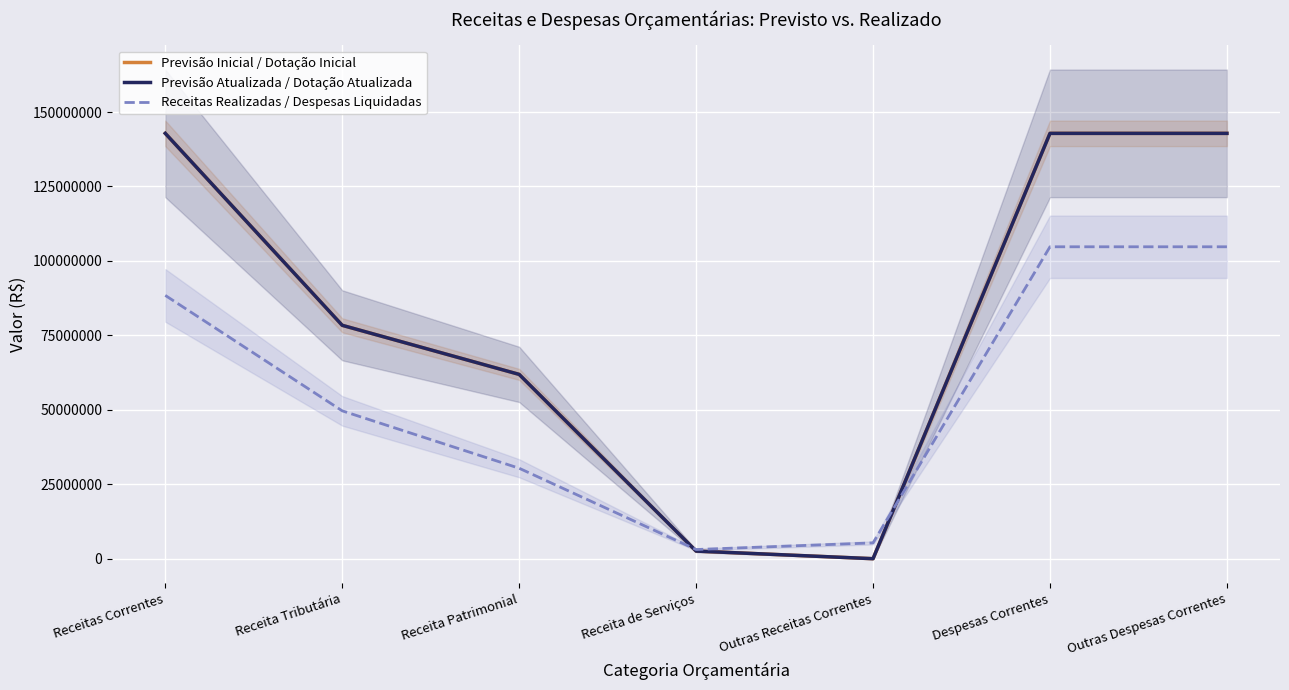

Which series changed the most between Receita Patrimonial and Despesas Correntes?

Previsão Inicial / Dotação Inicial